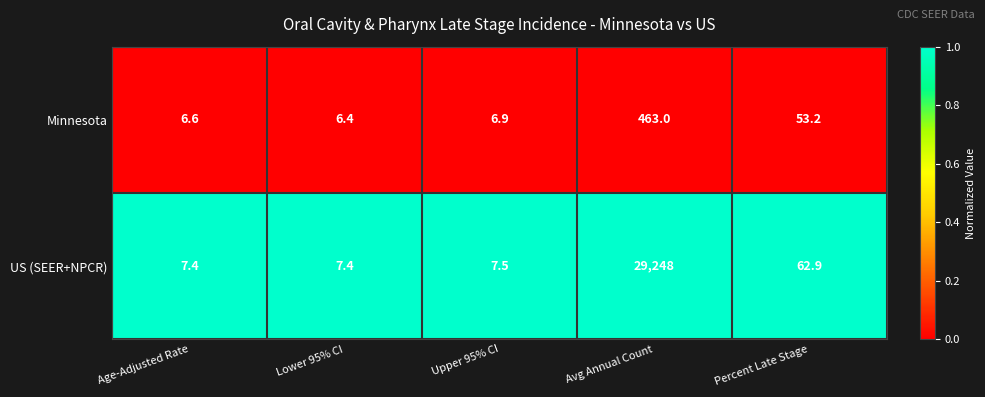

Reading right to left, what are all the values shown in this chart?

Minnesota: Percent Late Stage=53.2	Avg Annual Count=463.0	Upper 95% CI=6.9	Lower 95% CI=6.4	Age-Adjusted Rate=6.6
US (SEER+NPCR): Percent Late Stage=62.9	Avg Annual Count=29248.0	Upper 95% CI=7.5	Lower 95% CI=7.4	Age-Adjusted Rate=7.4